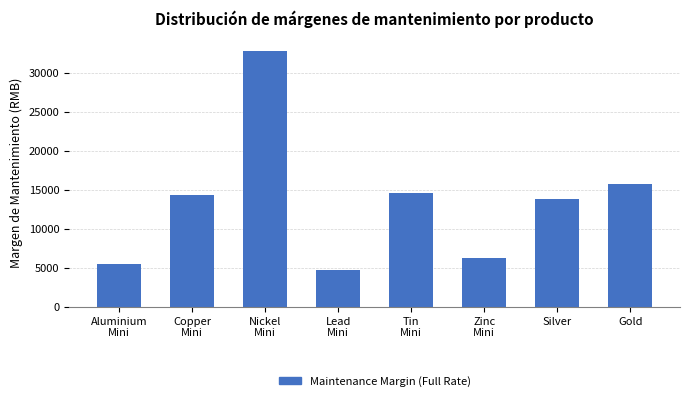

Reading right to left, what are all the values shown in this chart?

15800	13788	6298	14619	4744	32856	14268	5479